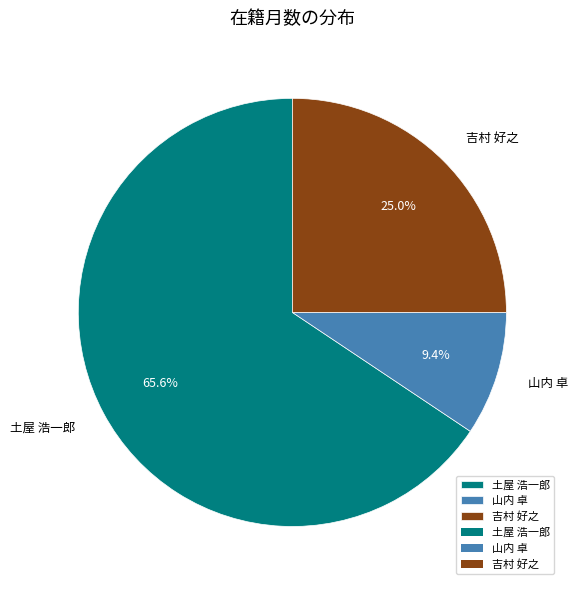

Combined, what portion of the pie is 吉村 好之 and 土屋 浩一郎?

90.6%